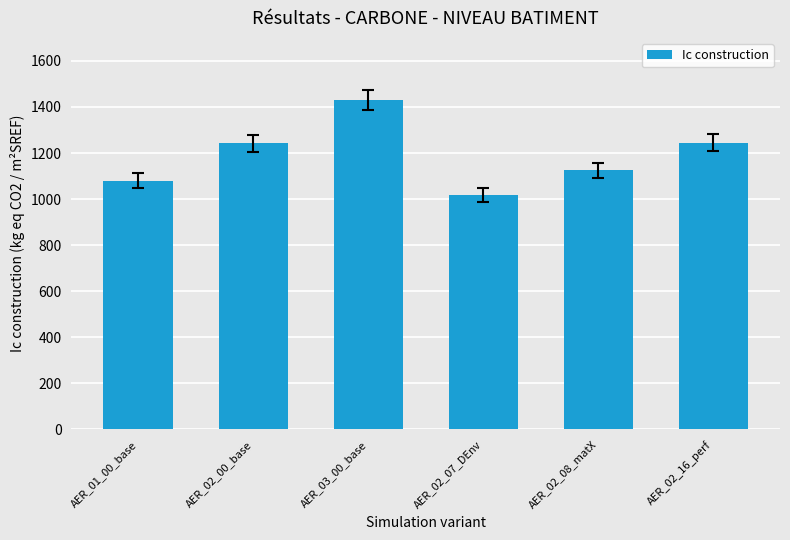

At which label does the data first exceed 1242?

AER_02_00_base